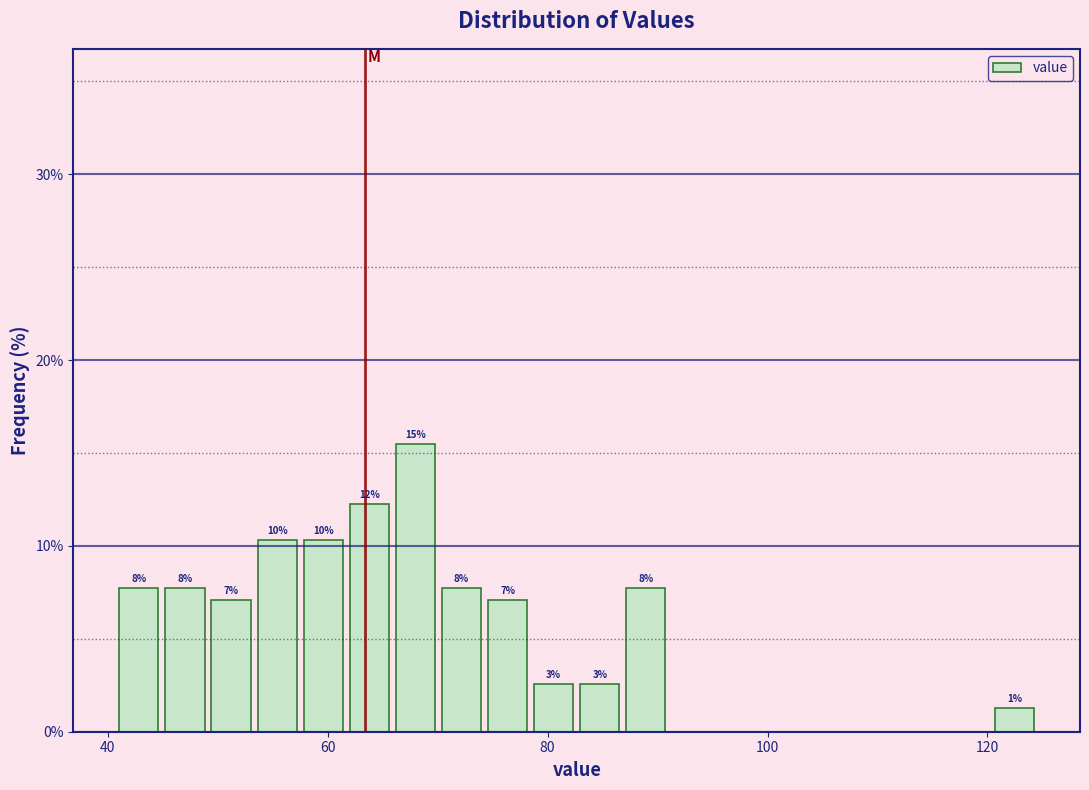

Read against the x-axis, roughly where is the centre of the tallest bar?

68